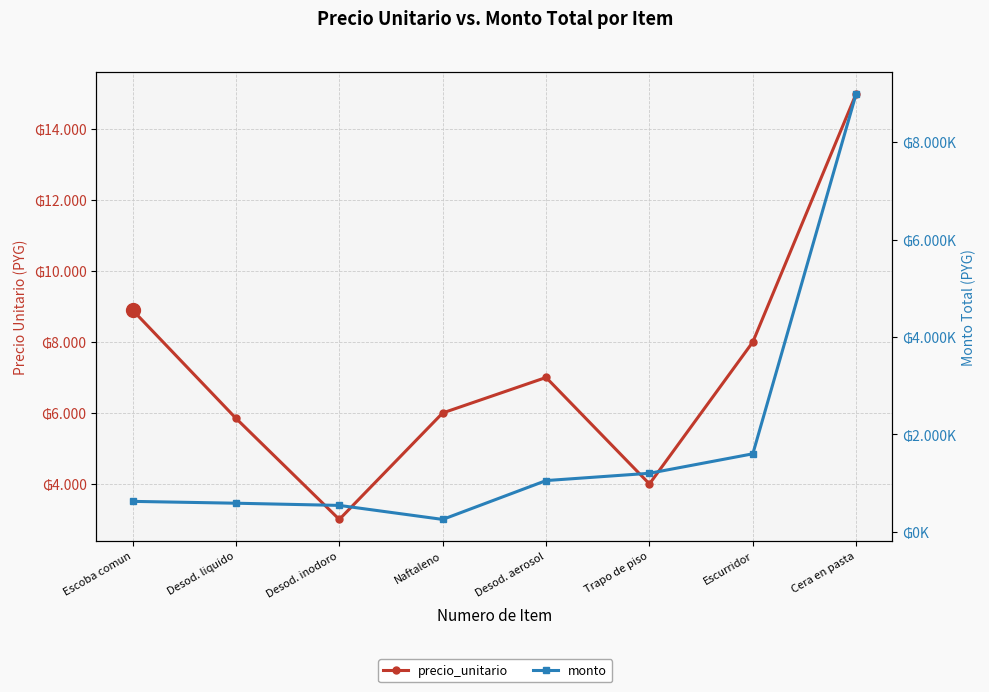

What position from the right is Desod. inodoro?

6